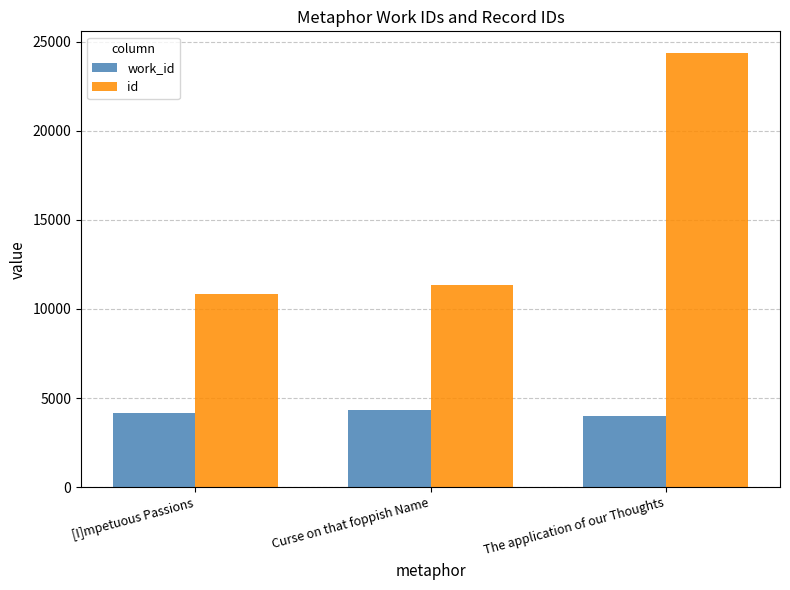

What is the difference between the maximum and minimum values in the work_id series?

349